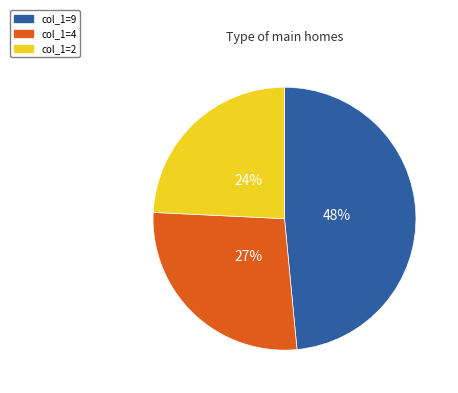

What percentage is the col_1=9 slice, to the nearest percent?

48%